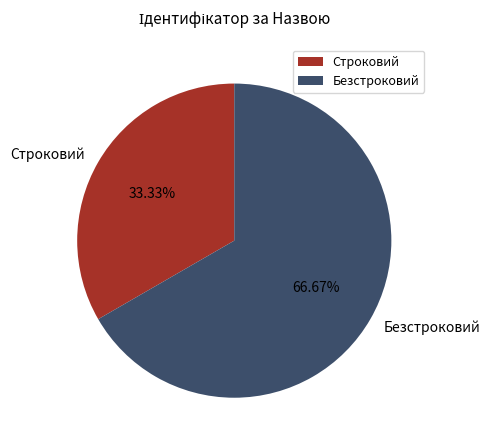

Does Безстроковий account for over 50% of the chart?

Yes